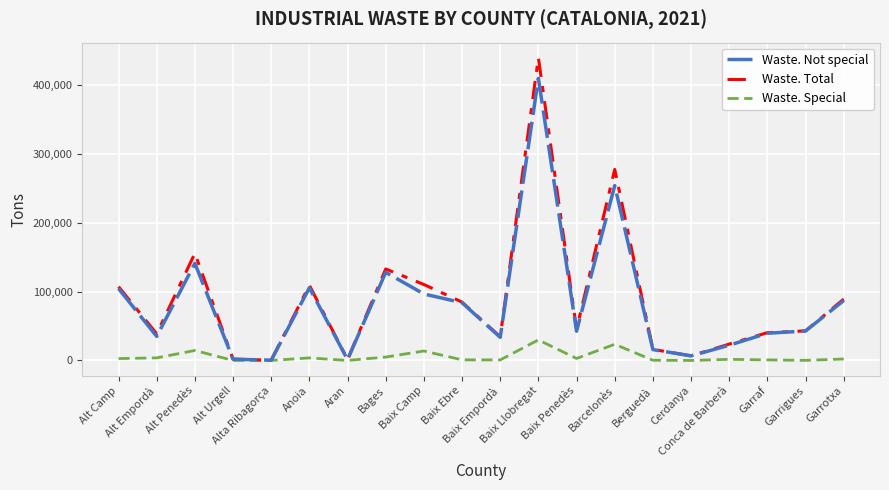

What is the maximum value shown in the chart?

439218